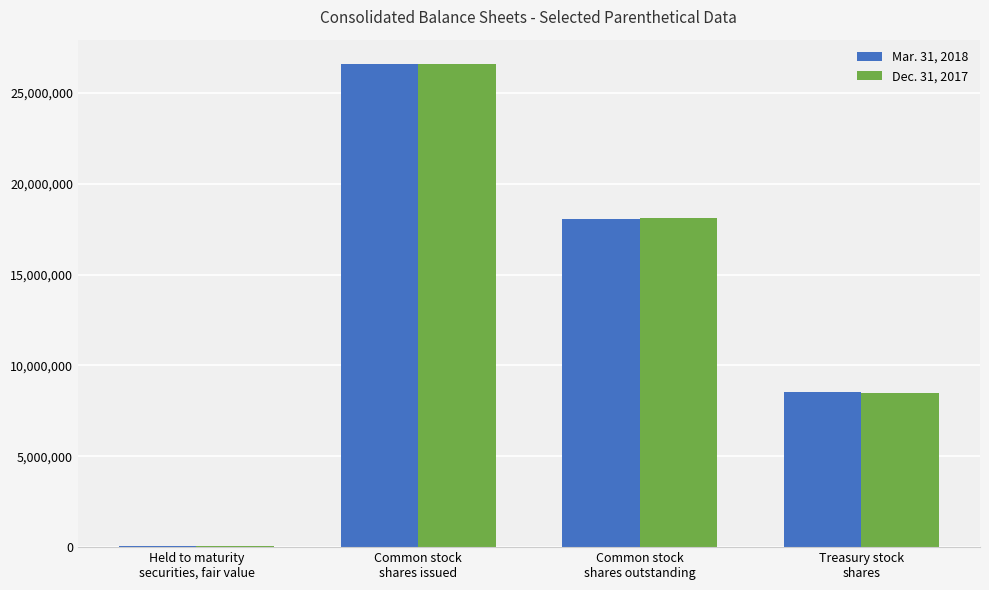

What is the total value across all series at Treasury stock
shares?

17019975